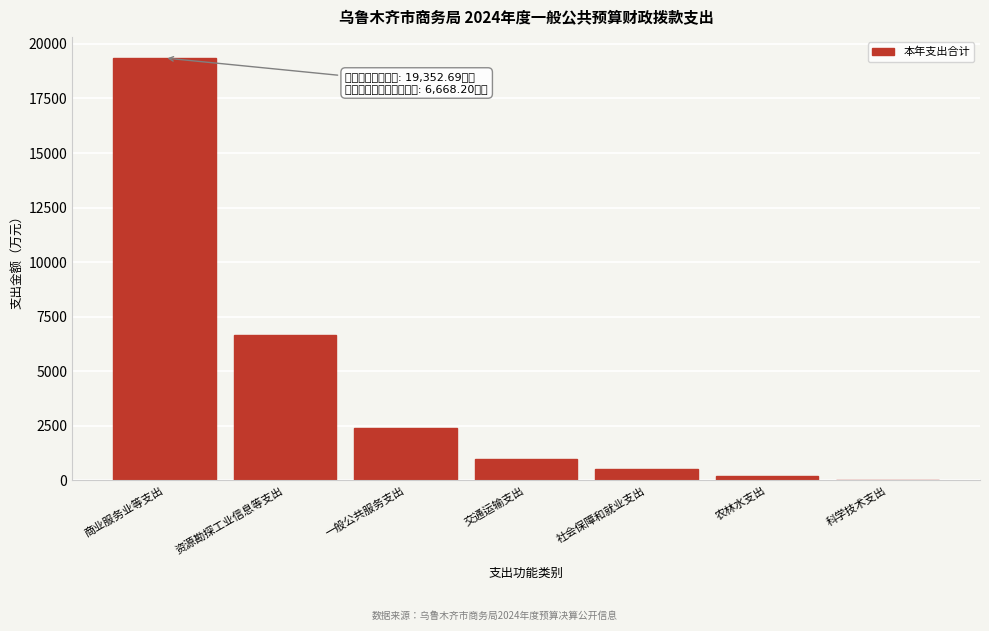

What is the sum of the values at 商业服务业等支出 and 交通运输支出?

20352.7